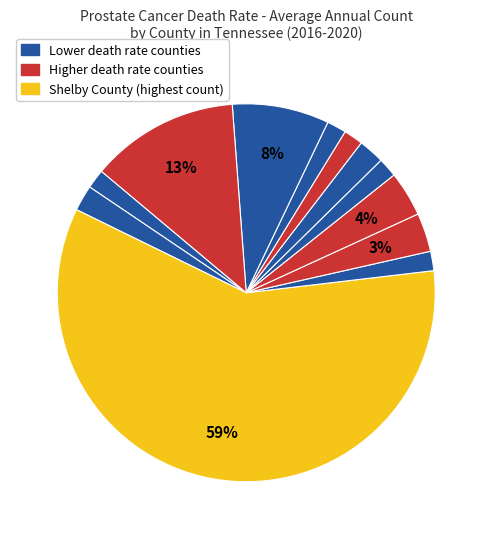

Count the number of slices in the pie.

12